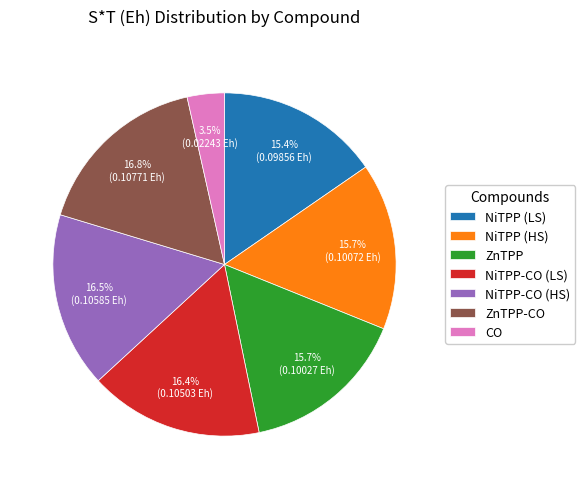

The NiTPP (LS) slice represents 15% of the pie. True or false?

True